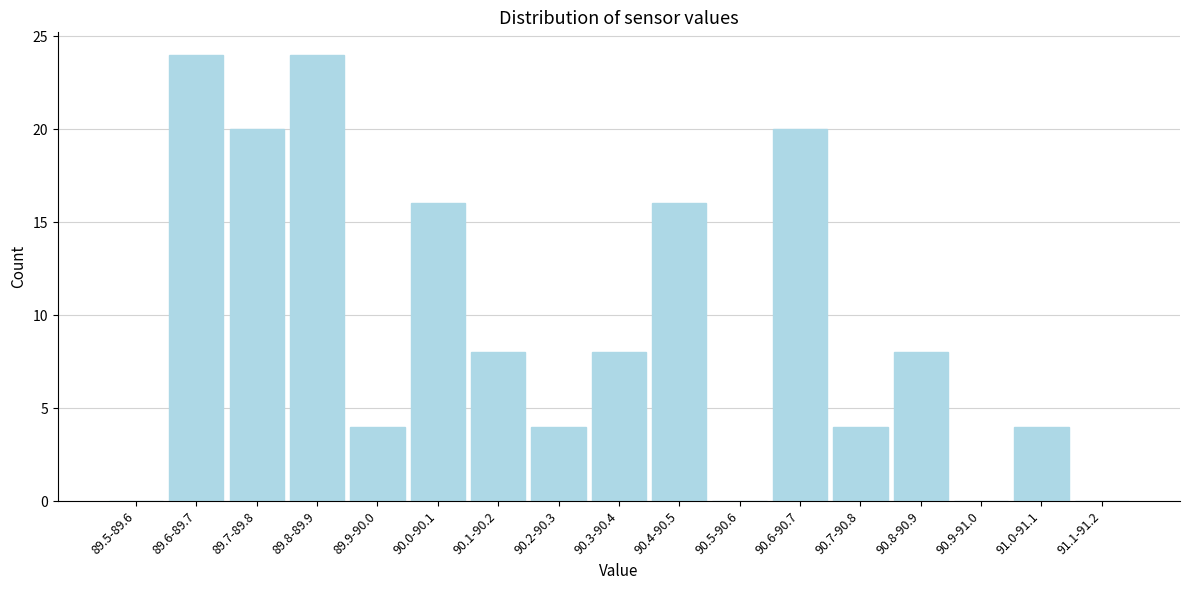

Reading right to left, list all the values displayed in this chart.

91.1-91.2=0	91.0-91.1=4	90.9-91.0=0	90.8-90.9=8	90.7-90.8=4	90.6-90.7=20	90.5-90.6=0	90.4-90.5=16	90.3-90.4=8	90.2-90.3=4	90.1-90.2=8	90.0-90.1=16	89.9-90.0=4	89.8-89.9=24	89.7-89.8=20	89.6-89.7=24	89.5-89.6=0